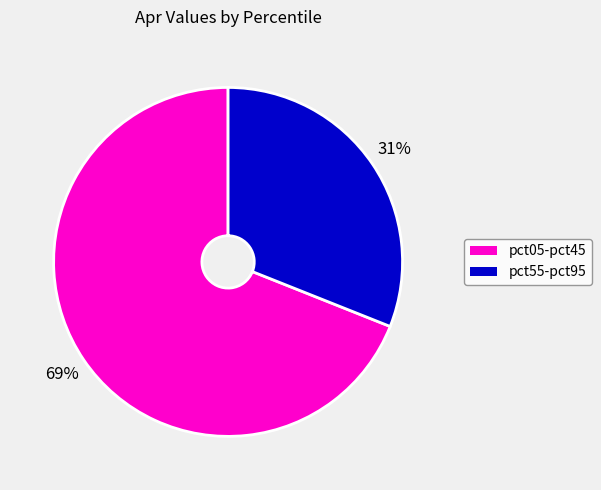

To the nearest percent, what is the average slice percentage?

50%